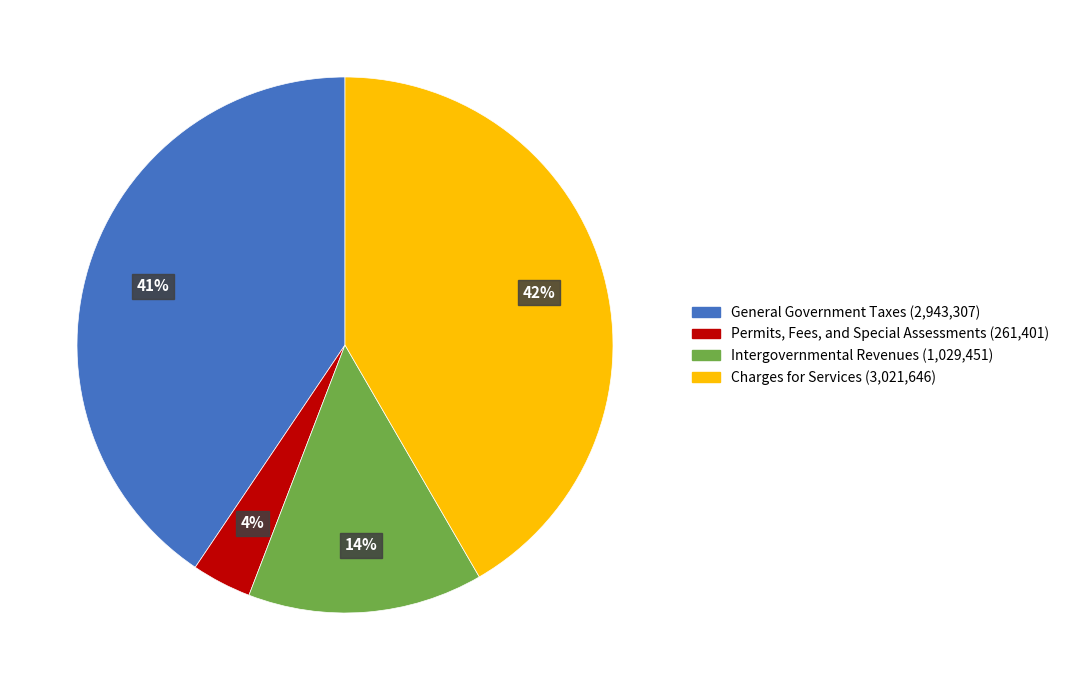

To the nearest percent, what is the difference between the largest and smallest slice percentages?

38%